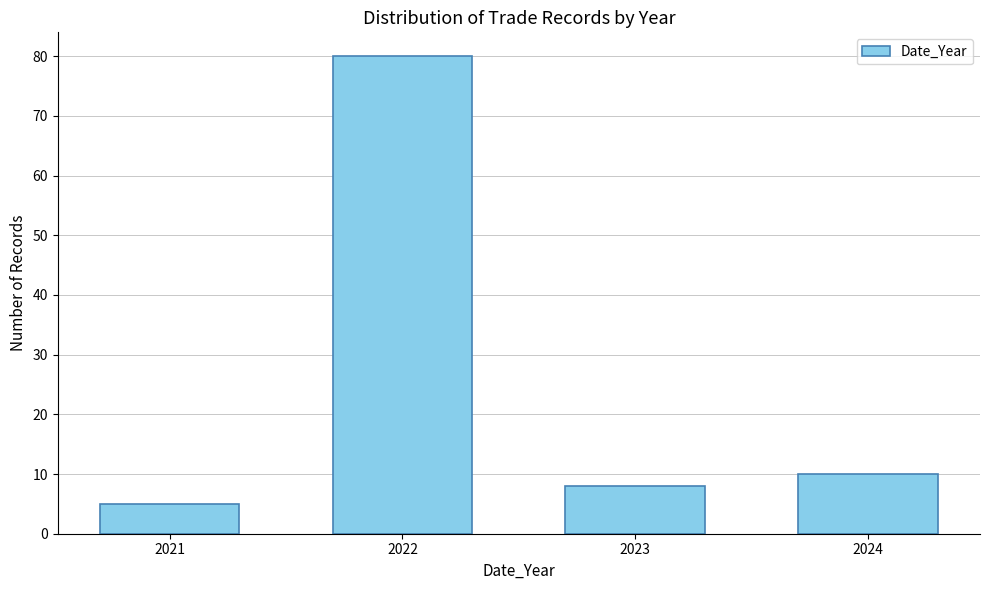

Reading right to left, extract all data points from this chart.

10	8	80	5